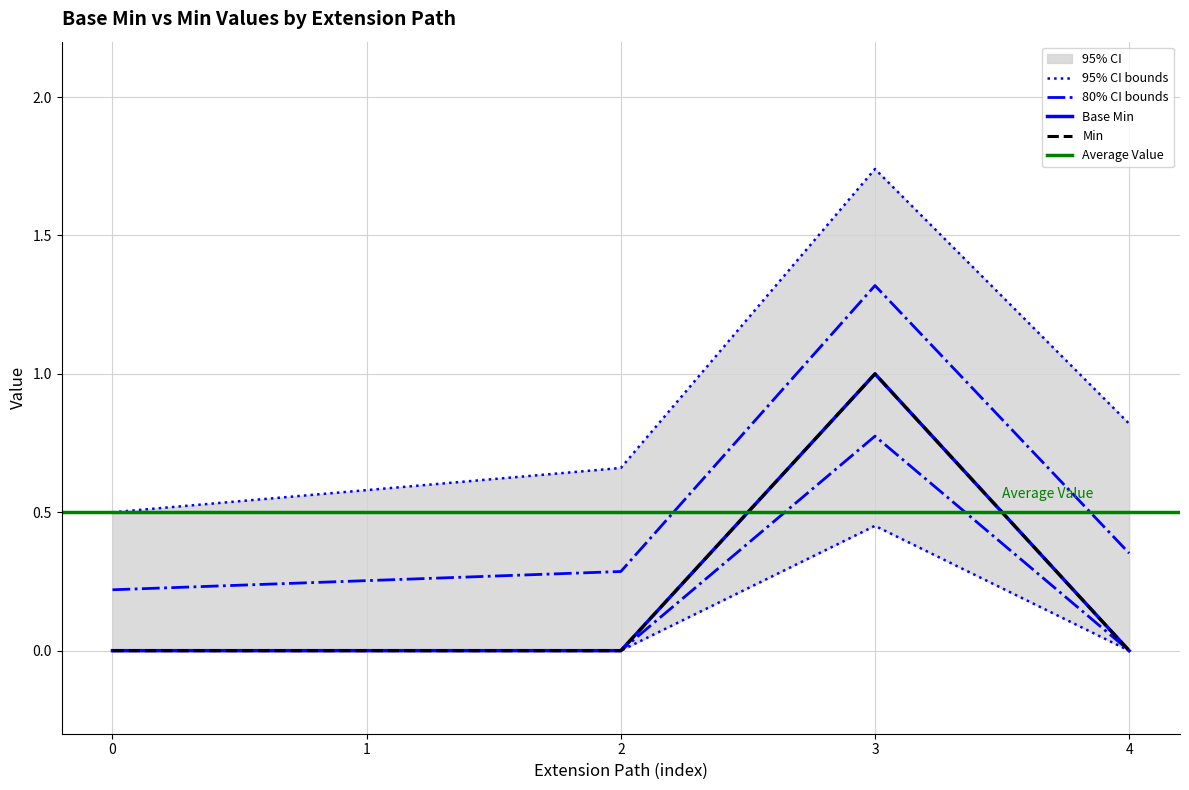

True or false: Min and Base Min cross at least once.

False